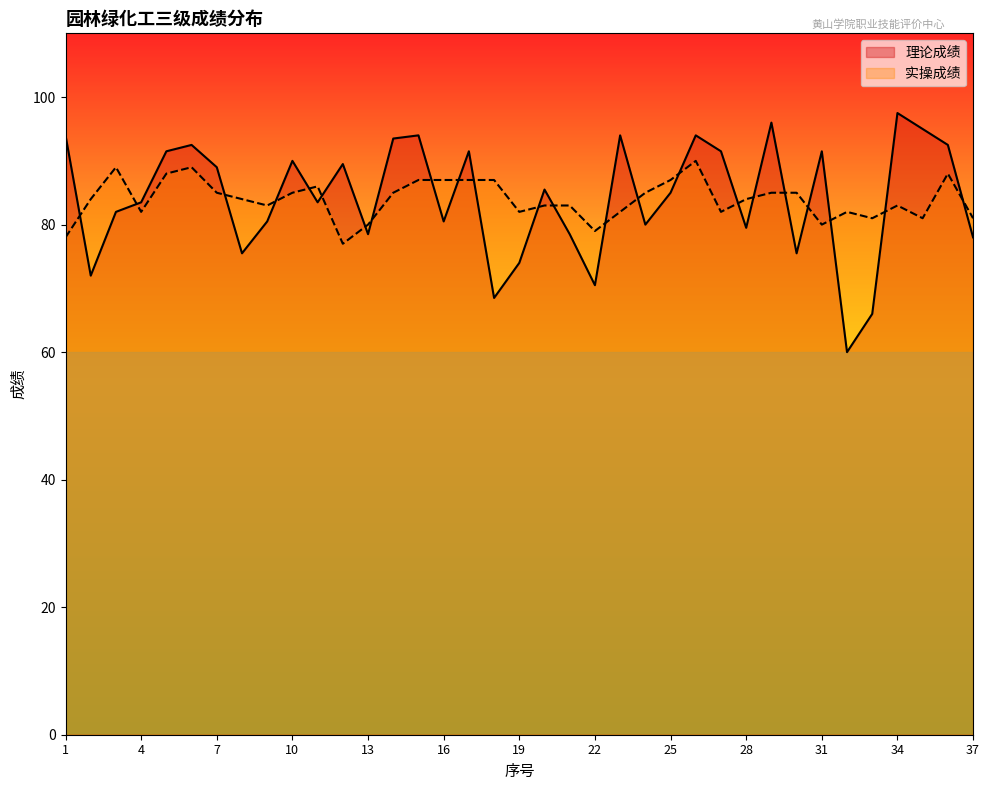

At which label does 理论成绩 first exceed 85?

1